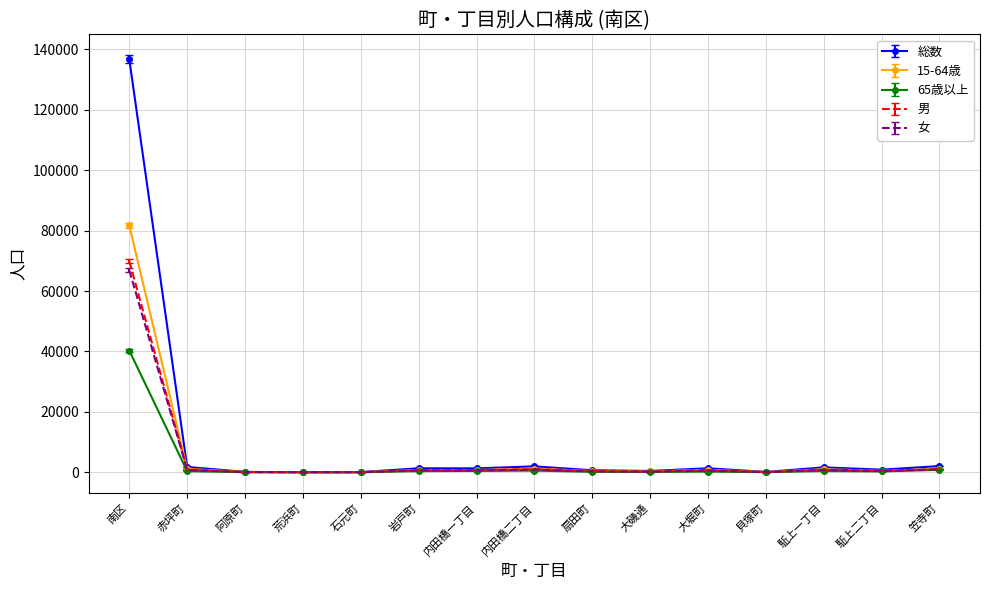

At which category is the sum across all series the highest?

南区